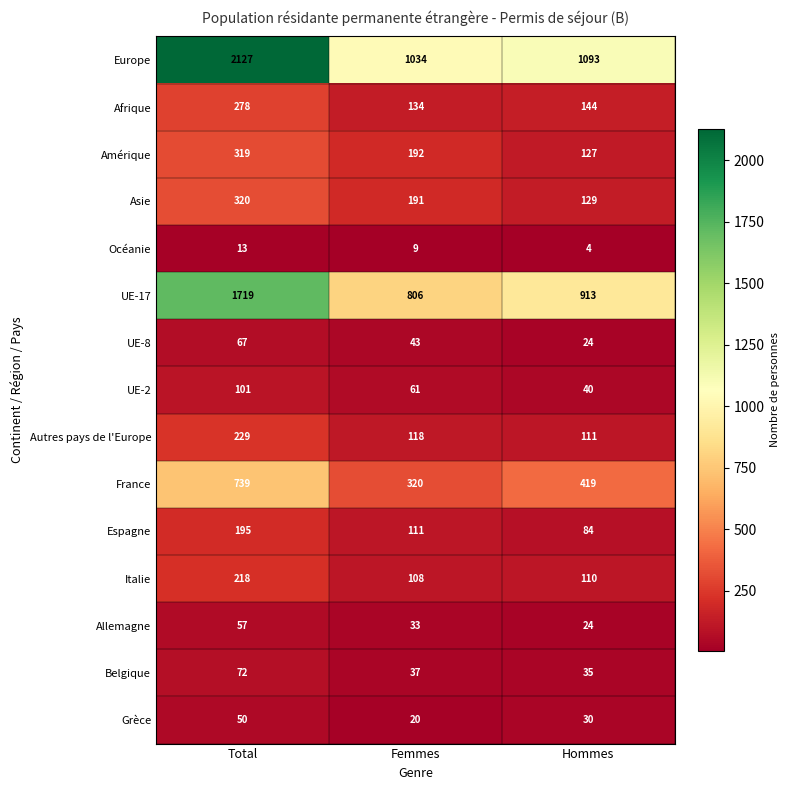

Where is Afrique nearest to the value 206?

Hommes